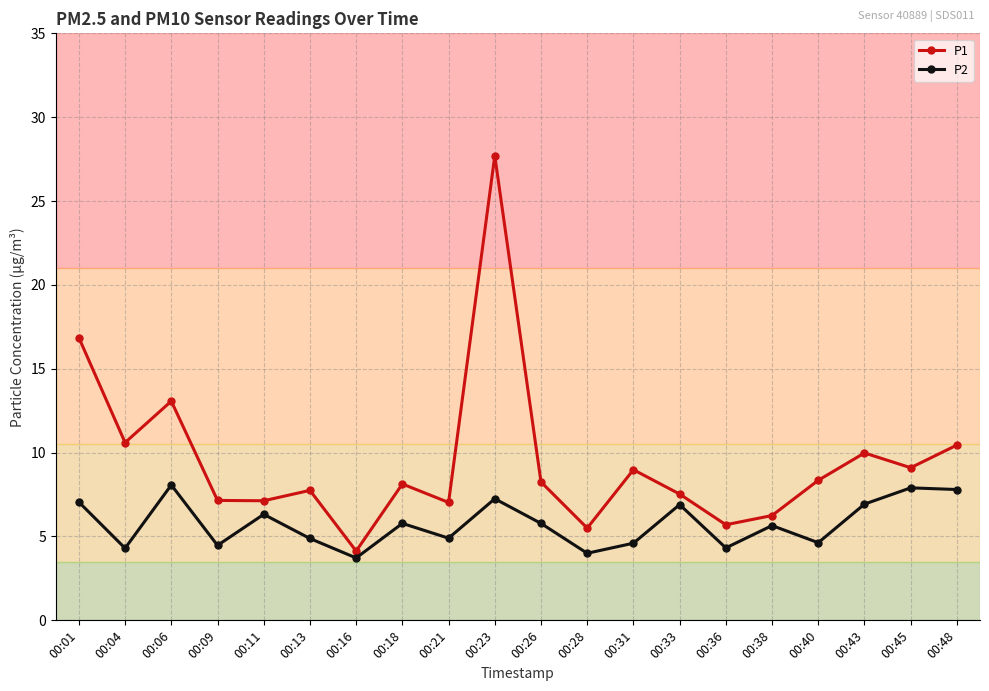

At 00:23, list the series in order from largest to smallest.

P1, P2